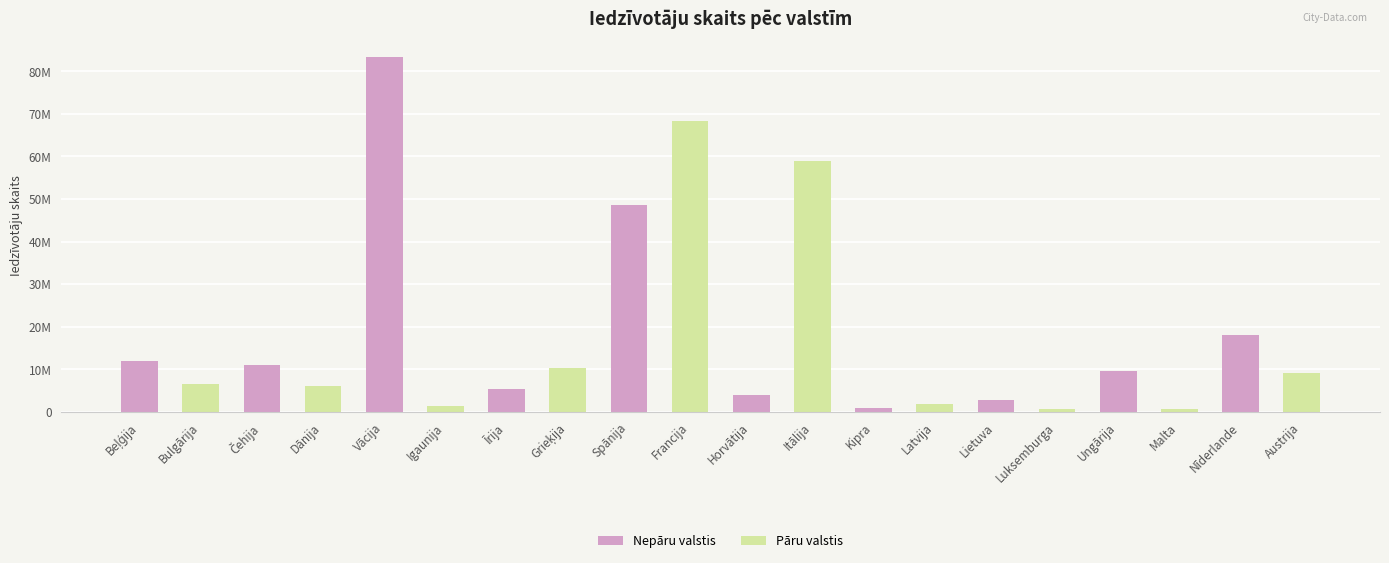

Are the bars horizontal?

No